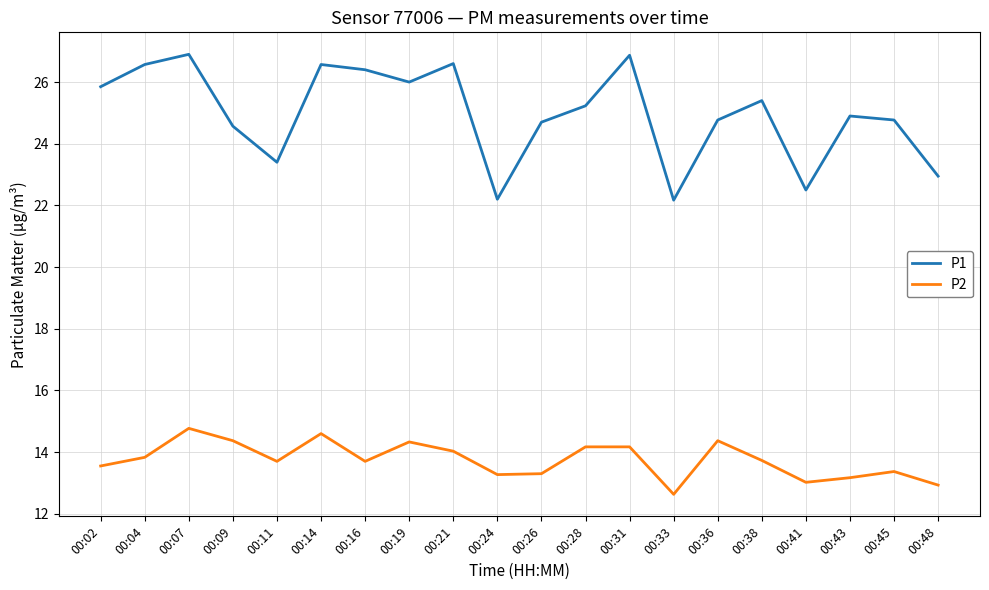

What is the lowest value of the P1 series?

22.2